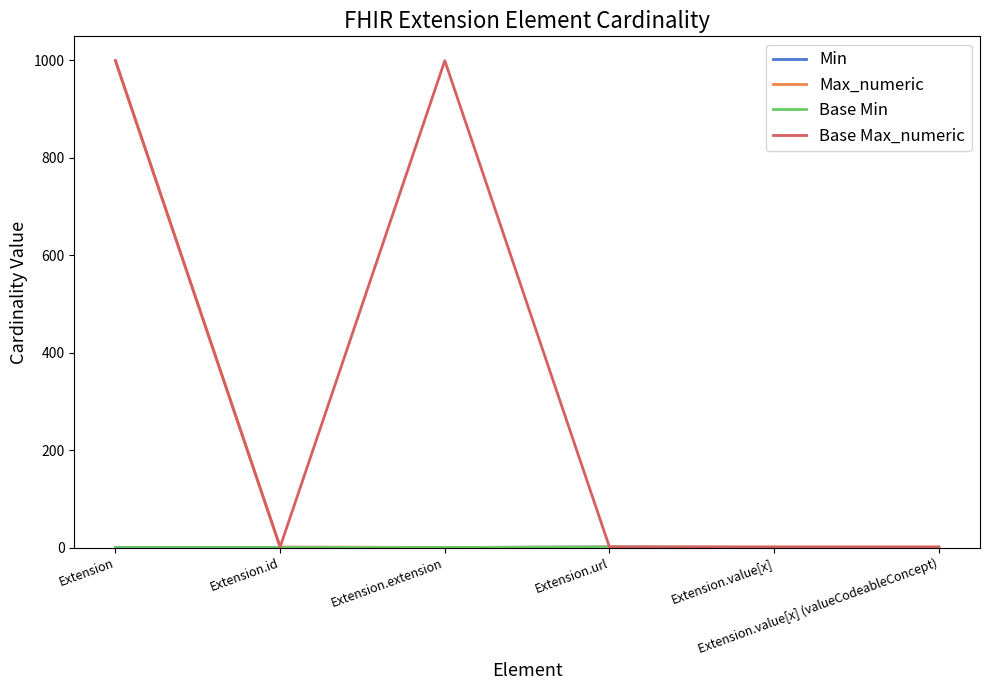

Reading left to right, extract all data points from this chart.

Min: Extension=0	Extension.id=0	Extension.extension=0	Extension.url=1	Extension.value[x]=0	Extension.value[x] (valueCodeableConcept)=0
Max_numeric: Extension=999	Extension.id=1	Extension.extension=0	Extension.url=1	Extension.value[x]=1	Extension.value[x] (valueCodeableConcept)=1
Base Min: Extension=0	Extension.id=0	Extension.extension=0	Extension.url=1	Extension.value[x]=0	Extension.value[x] (valueCodeableConcept)=0
Base Max_numeric: Extension=999	Extension.id=1	Extension.extension=999	Extension.url=1	Extension.value[x]=1	Extension.value[x] (valueCodeableConcept)=1